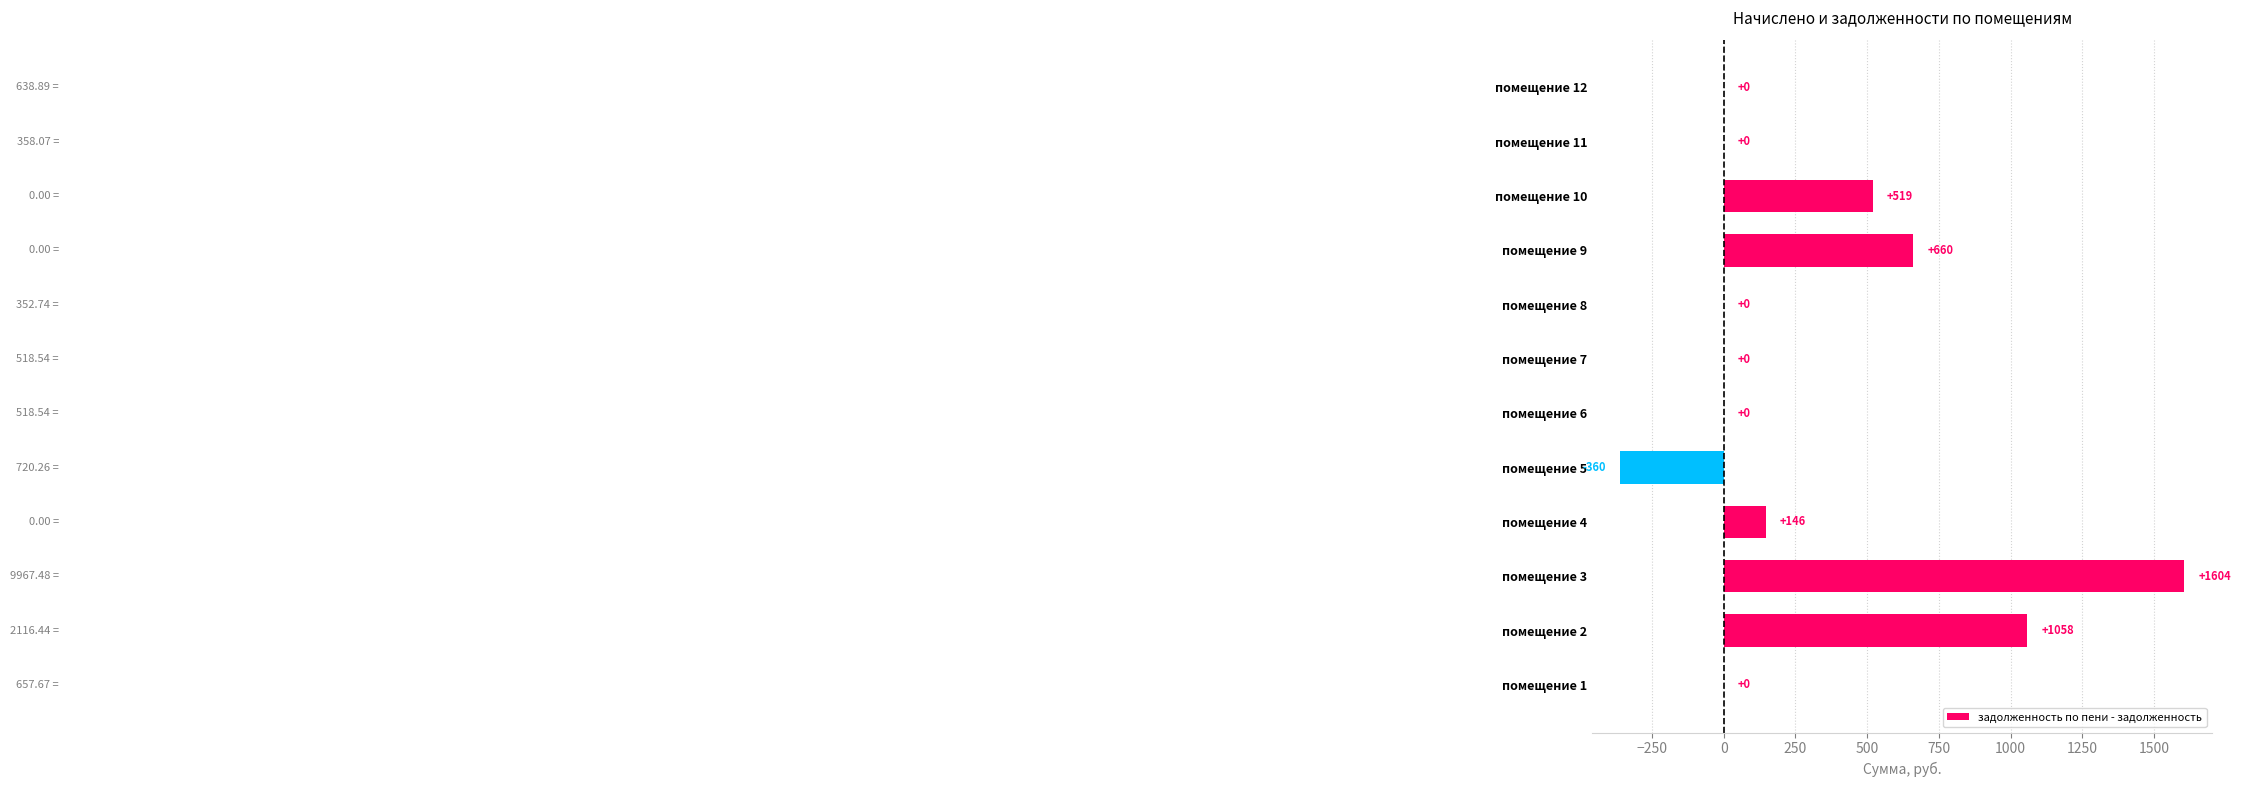

Between помещение 5 and помещение 6, which is larger?

помещение 6